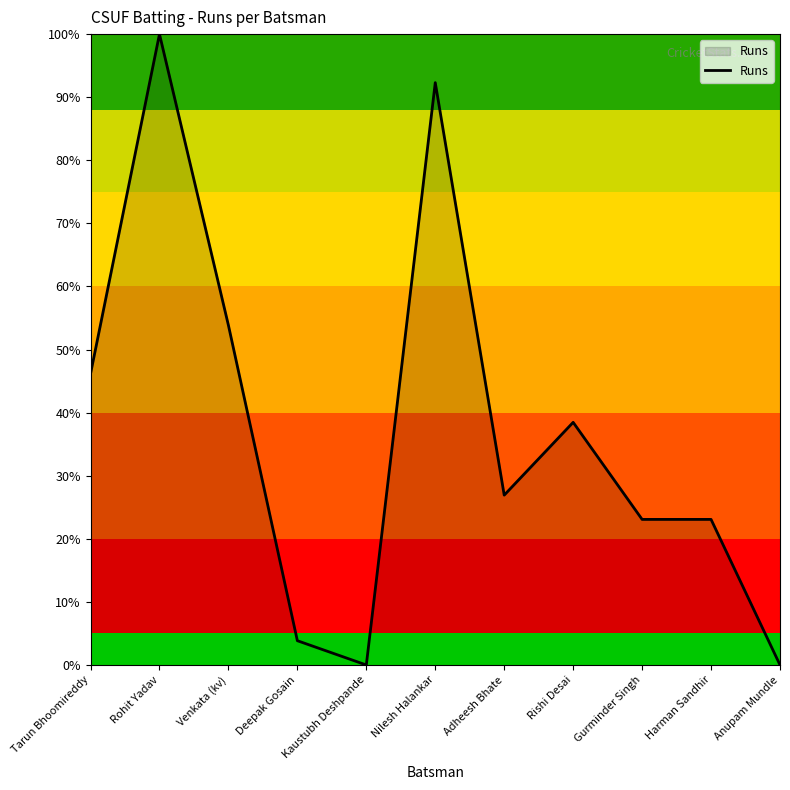

What is the greatest value displayed?

100.0